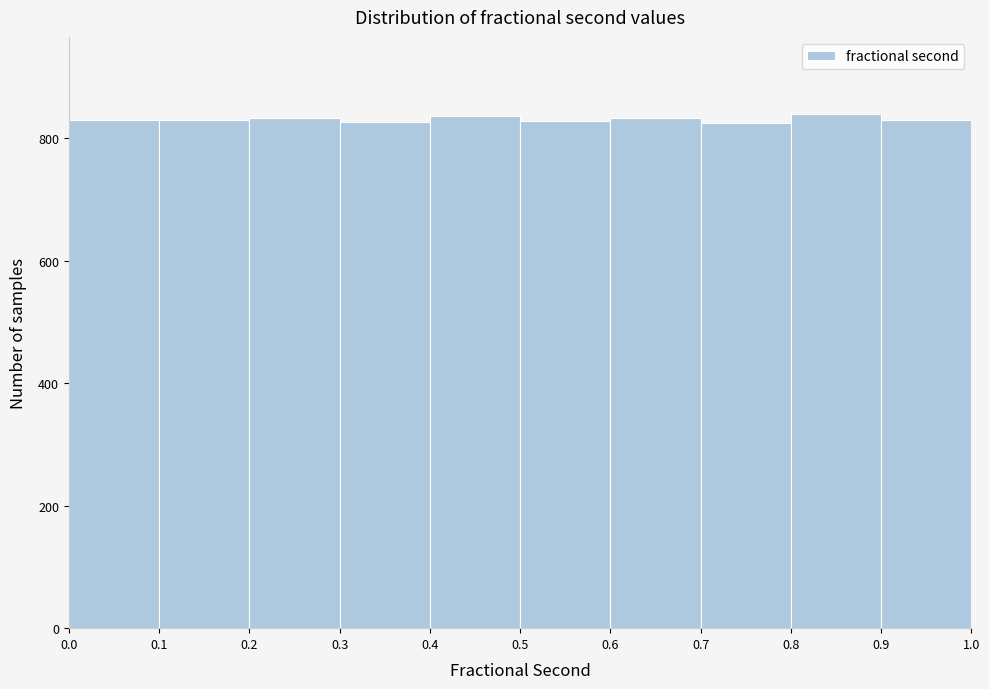

Reading left to right, transcribe this chart: for each bar, give the range it covers on the x-axis and its height. The values are not printed on the chart, so give them approximately, as read against the axis.

0.0 to 0.1: 840
0.1 to 0.2: 840
0.2 to 0.3: 840
0.3 to 0.4: 820
0.4 to 0.5: 840
0.5 to 0.6: 820
0.6 to 0.7: 840
0.7 to 0.8: 820
0.8 to 0.9: 840
0.9 to 1.0: 840